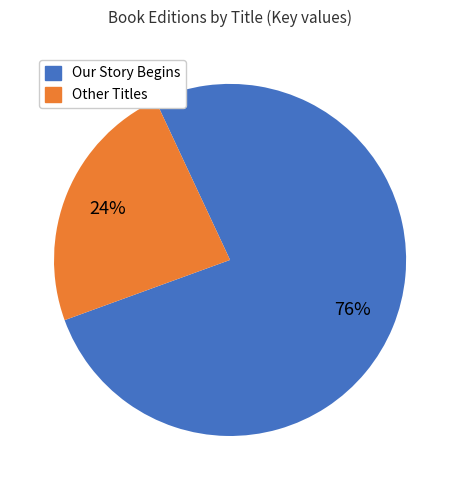

The Other Titles slice represents 24% of the pie. True or false?

True